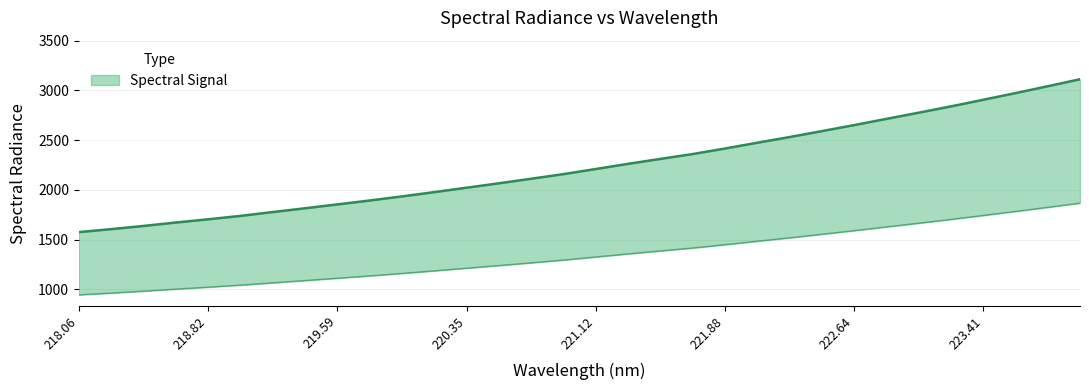

What is the sum of all values?

71725.5